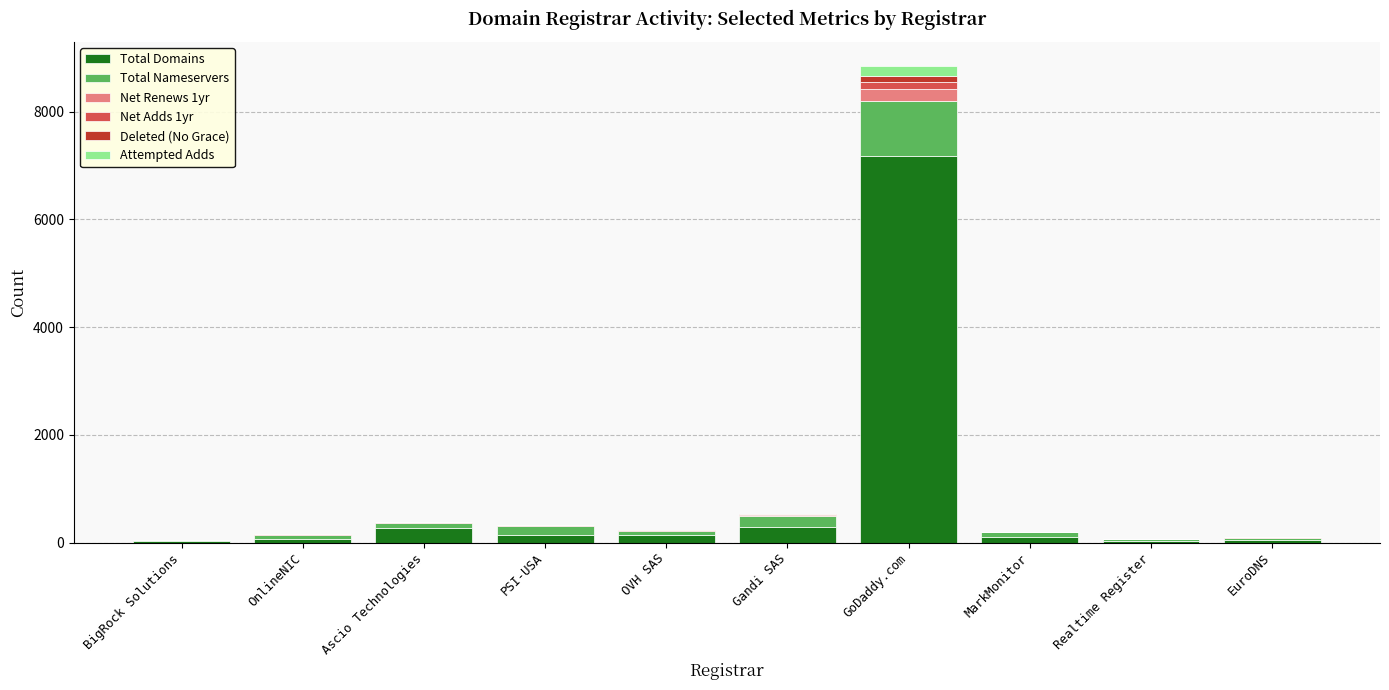

Count the number of data series in this chart.

6